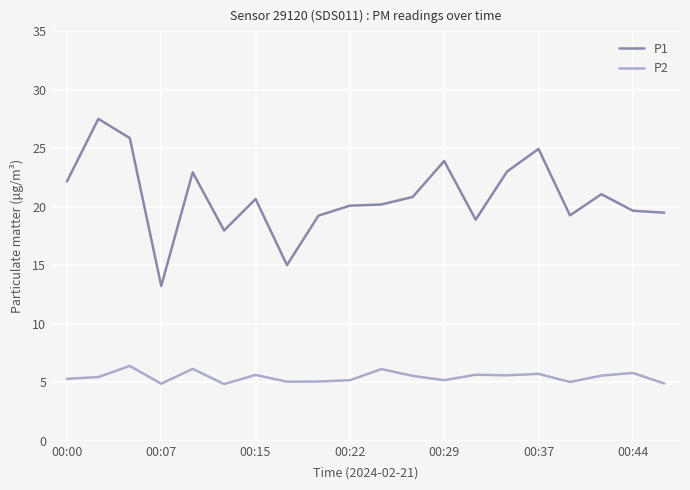

What is the difference between the second highest and second lowest values in the P1 series?

10.9